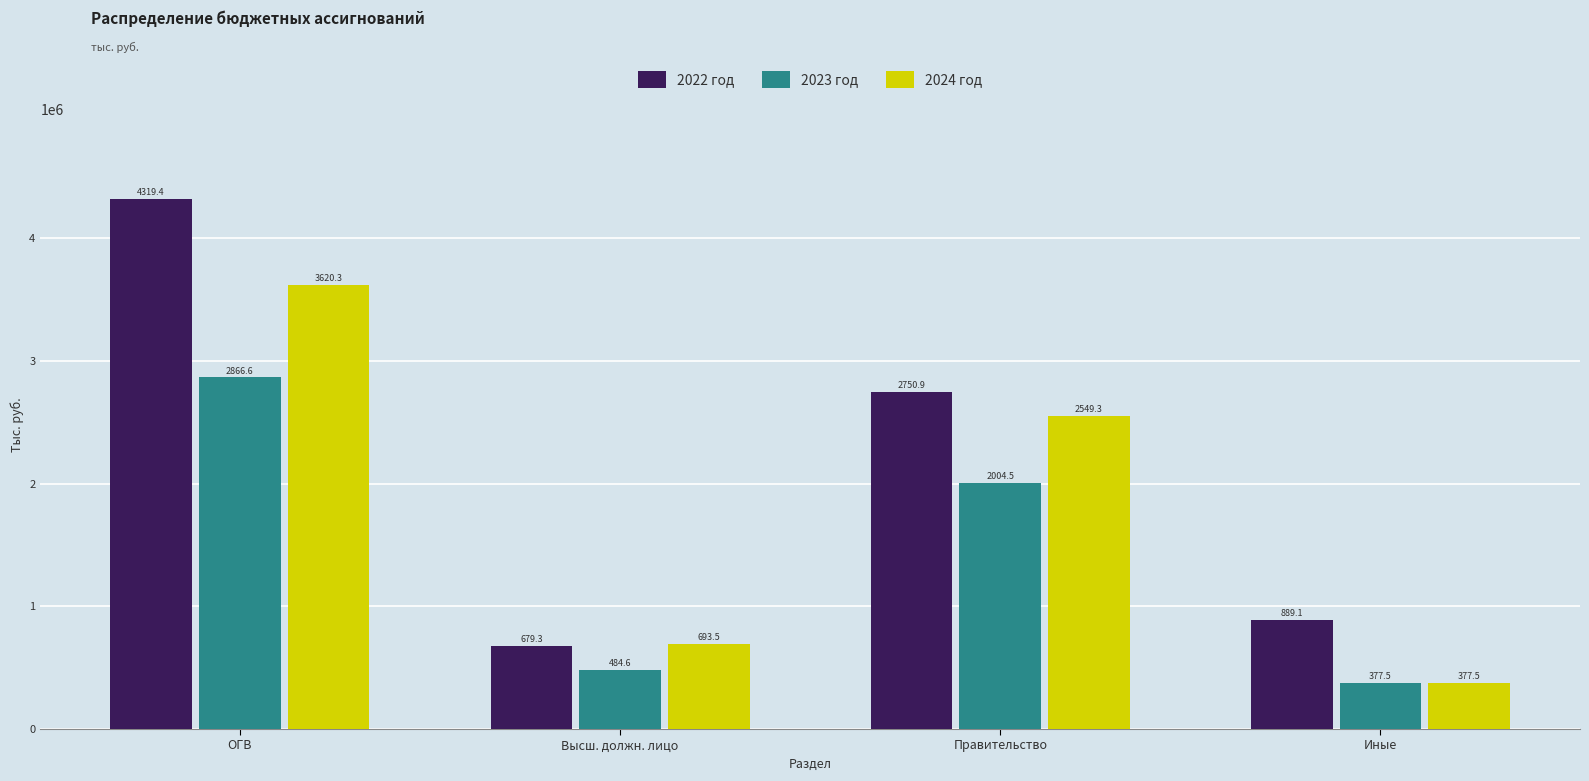

What are all the series names shown in the legend?

2022 год, 2023 год, 2024 год